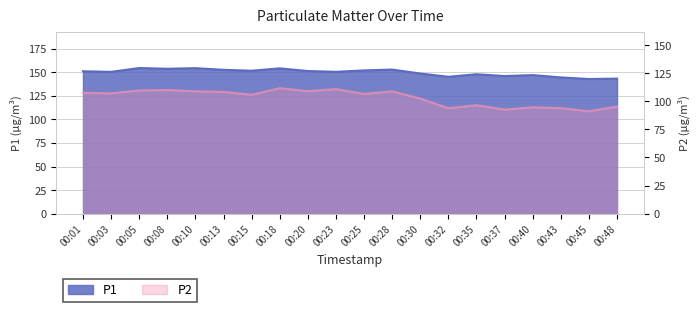

Rank the categories by P1 value from lowest to highest.

00:45, 00:48, 00:43, 00:32, 00:37, 00:40, 00:35, 00:30, 00:03, 00:23, 00:01, 00:20, 00:15, 00:25, 00:13, 00:28, 00:08, 00:18, 00:10, 00:05